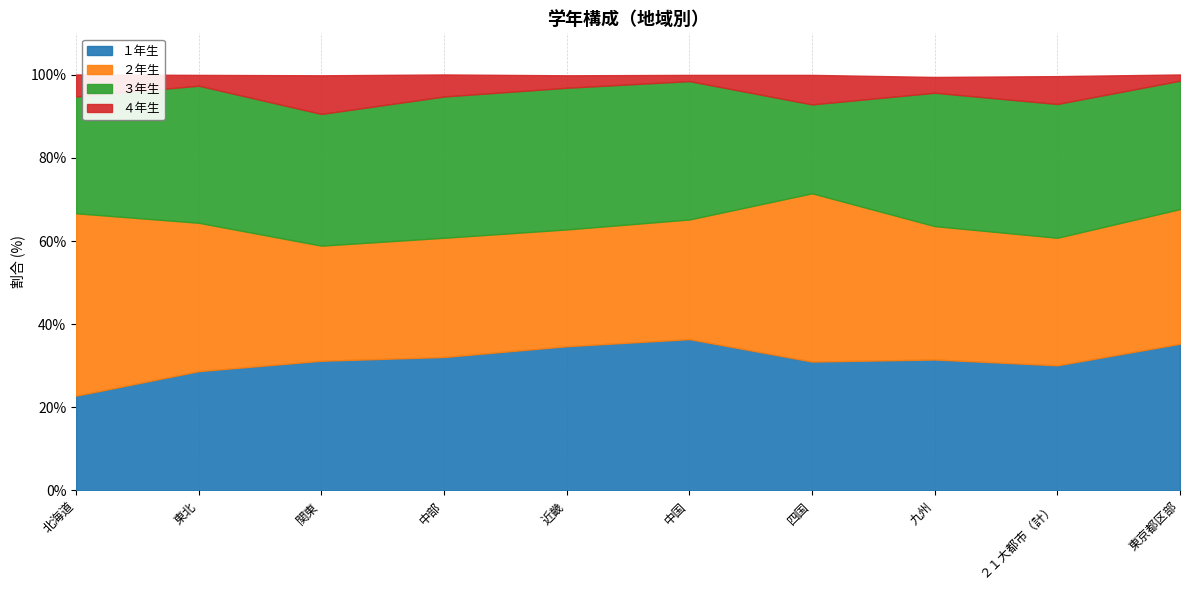

At how many categories does at least one series exceed 27?

10